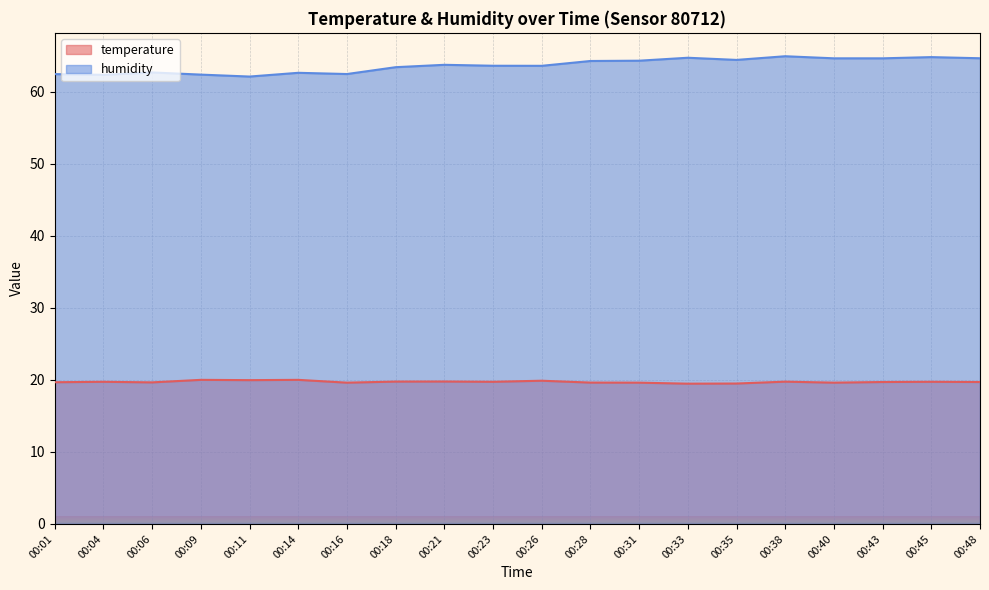

In humidity, how many points are lower than both neighbors (excluding endpoints)?

5